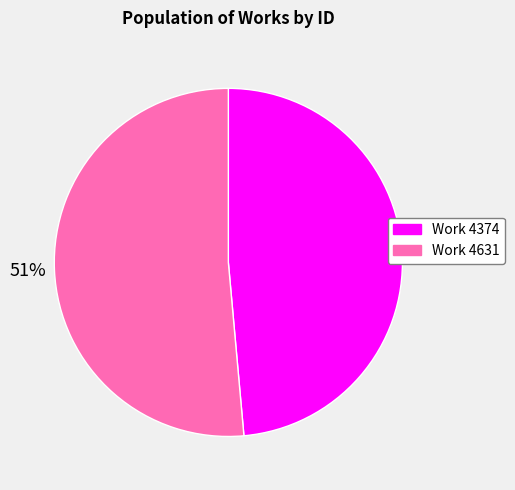

To the nearest percent, what is the average slice percentage?

50%